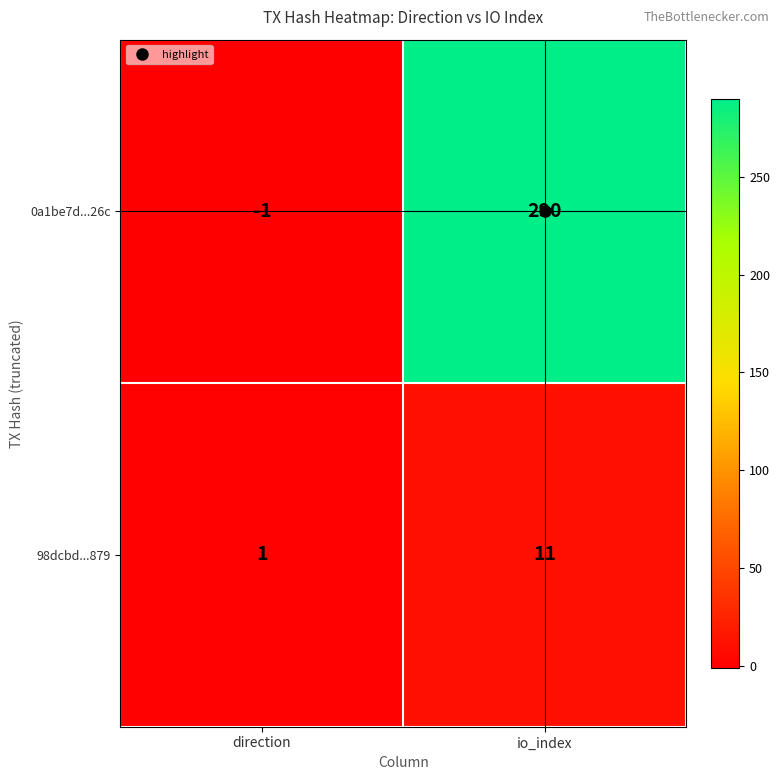

At direction, list the series in order from largest to smallest.

98dcbd...879, 0a1be7d...26c